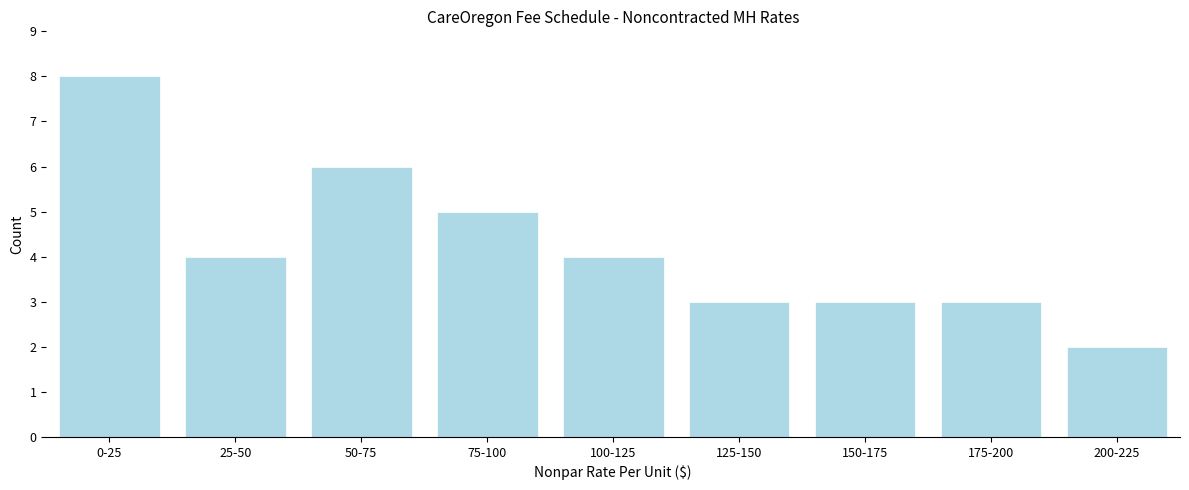

Reading left to right, what are all the values shown in this chart?

0-25=8	25-50=4	50-75=6	75-100=5	100-125=4	125-150=3	150-175=3	175-200=3	200-225=2